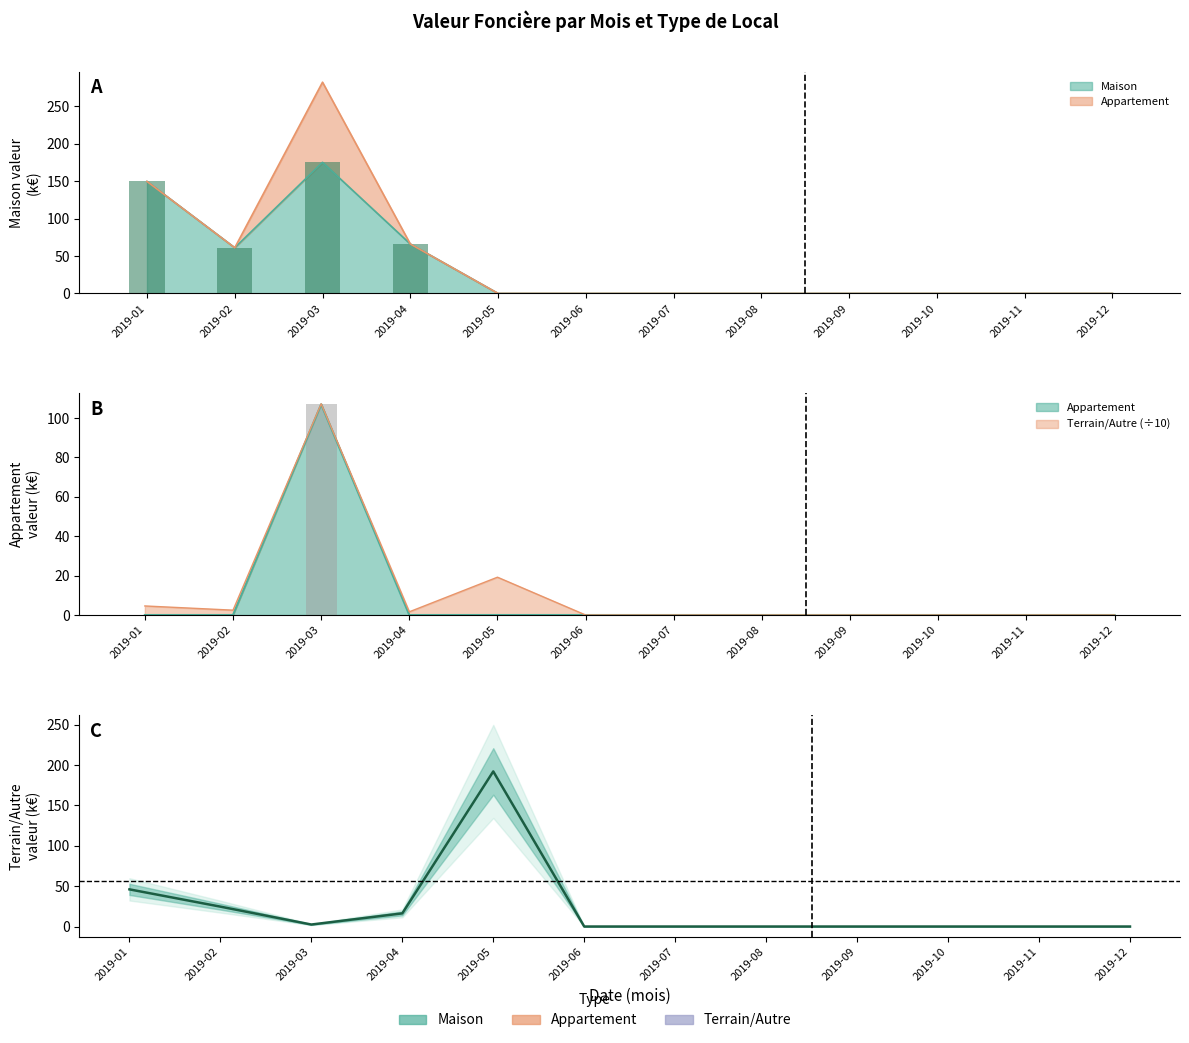

Which series has the largest range (max minus min)?

Terrain/Autre